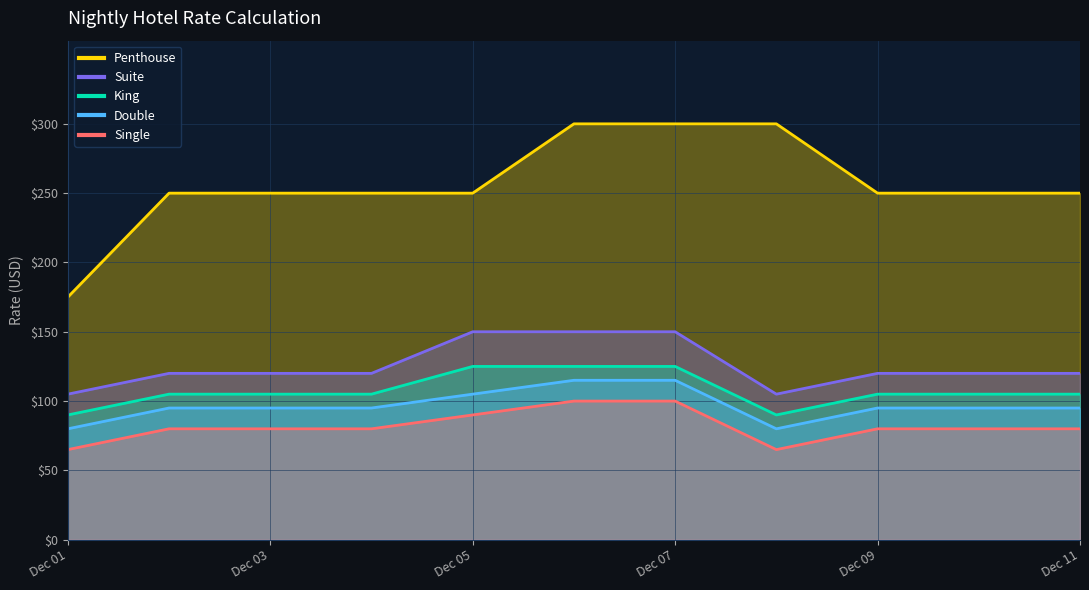

What is the difference between the second highest and second lowest values in the Suite series?

45